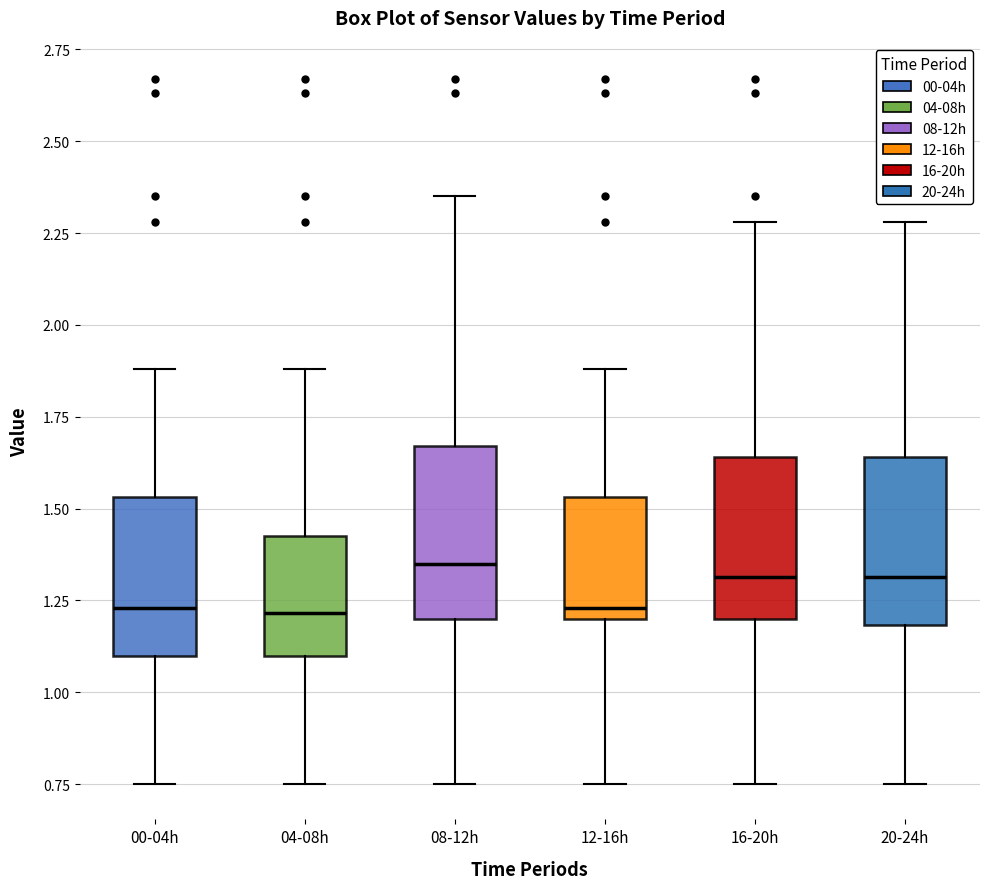

Reading left to right, read every box against the y-axis: the position of its median line, the range the box covers, and the ends of its whiskers. The values are not printed on the chart, so give them approximately, as read against the axis.

00-04h: median 1.25, box 1.10 to 1.55, whiskers 0.75 to 1.90
04-08h: median 1.20, box 1.10 to 1.45, whiskers 0.75 to 1.90
08-12h: median 1.35, box 1.20 to 1.65, whiskers 0.75 to 2.35
12-16h: median 1.25, box 1.20 to 1.55, whiskers 0.75 to 1.90
16-20h: median 1.30, box 1.20 to 1.65, whiskers 0.75 to 2.30
20-24h: median 1.30, box 1.20 to 1.65, whiskers 0.75 to 2.30